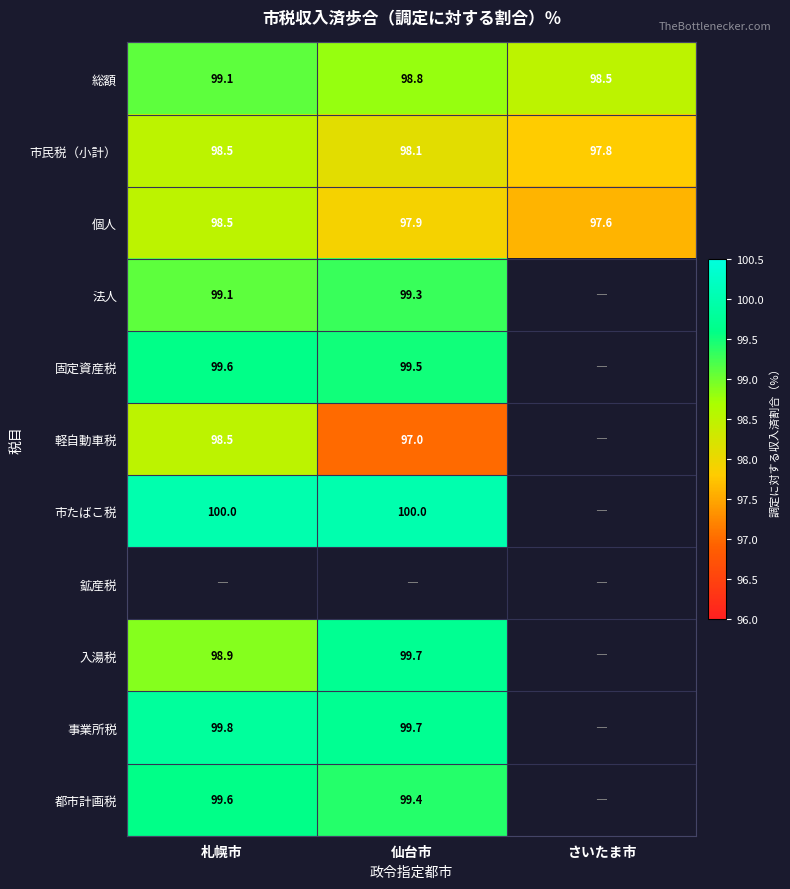

What is the approximate value of 個人 at さいたま市?

97.6